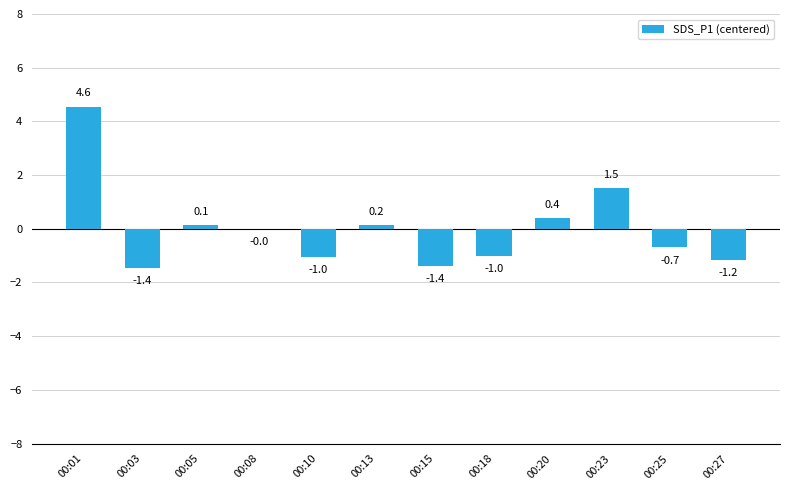

Which category has the highest value across all series?

00:01